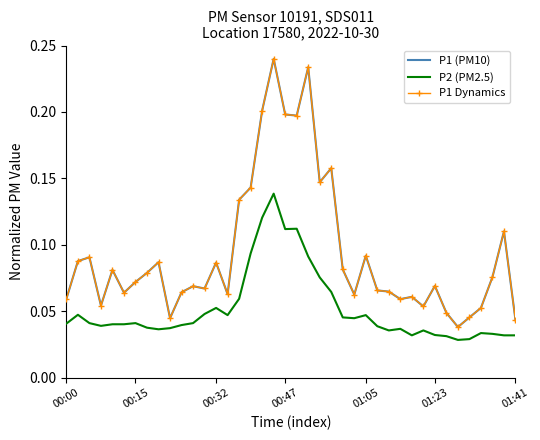

True or false: P2 (PM2.5) and P1 (PM10) cross at least once.

False